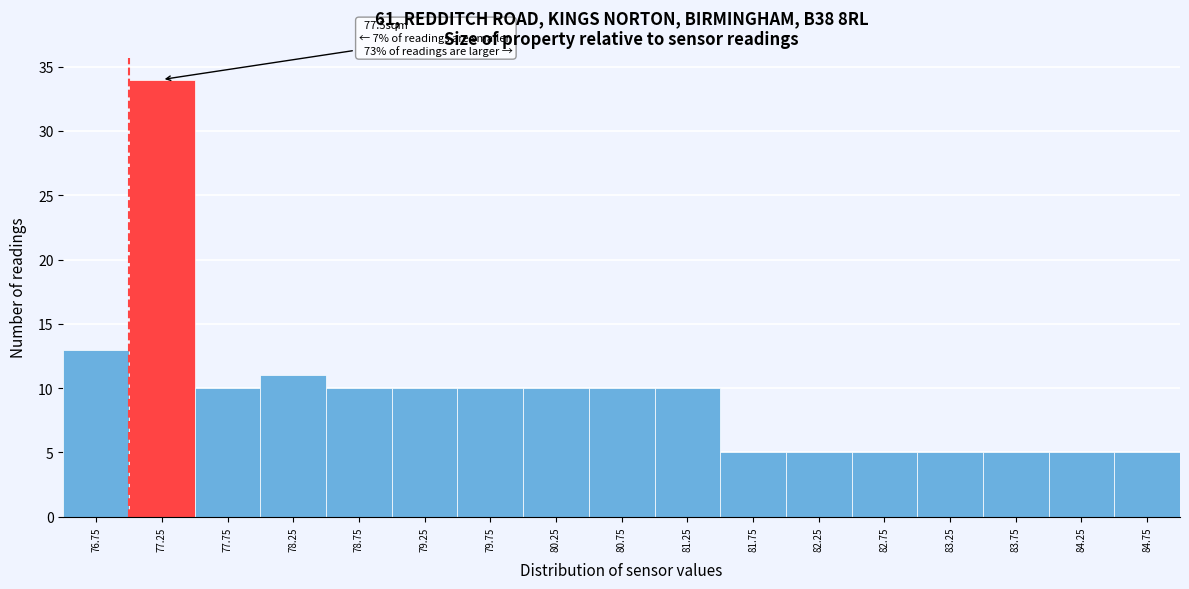

Reading left to right, what are all the values shown in this chart?

13	34	10	11	10	10	10	10	10	10	5	5	5	5	5	5	5